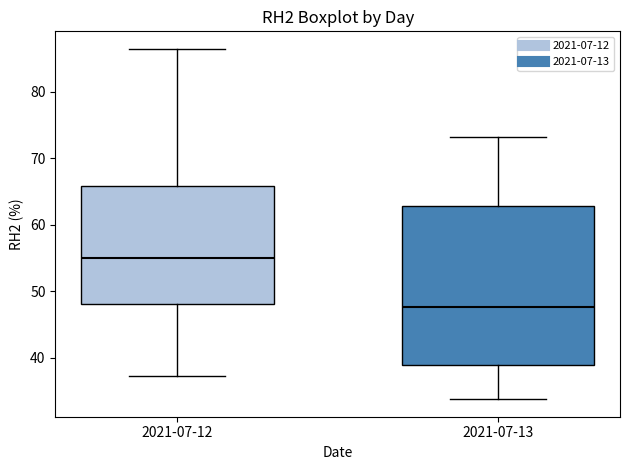

Which box is the tallest, from its lower edge to its upper edge?

2021-07-13